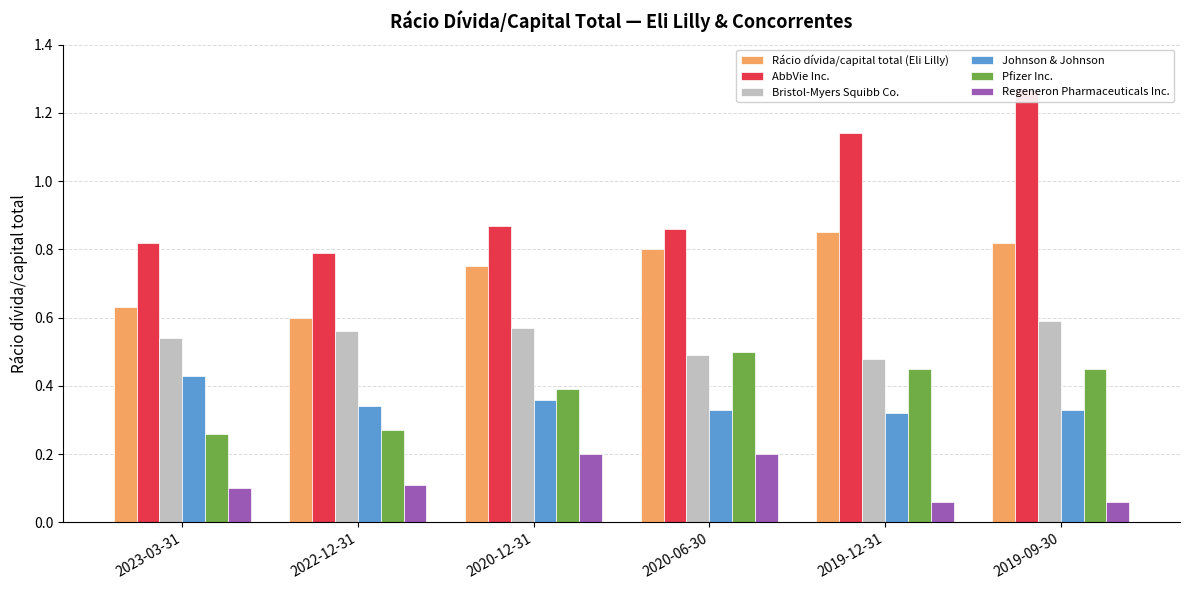

List the series in order of their peak value, highest first.

AbbVie Inc., Rácio dívida/capital total (Eli Lilly), Bristol-Myers Squibb Co., Pfizer Inc., Johnson & Johnson, Regeneron Pharmaceuticals Inc.